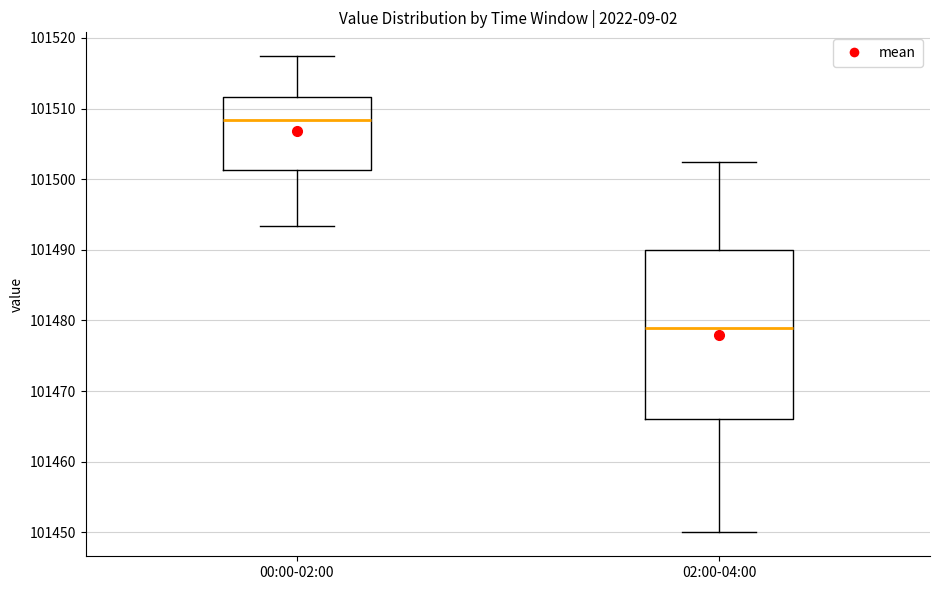

Where is the upper edge of the box for 02:00-04:00 on the y-axis? The values are not printed on the chart, so give them approximately, as read against the axis.

101490